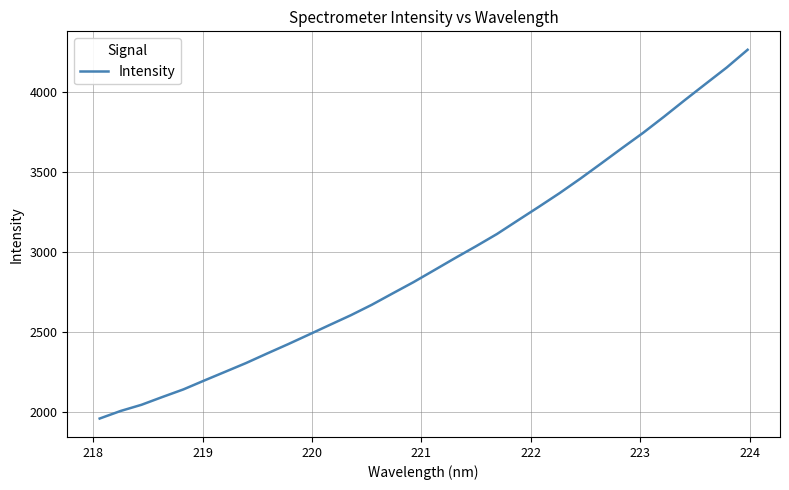

What is the minimum value shown in the chart?

1956.0